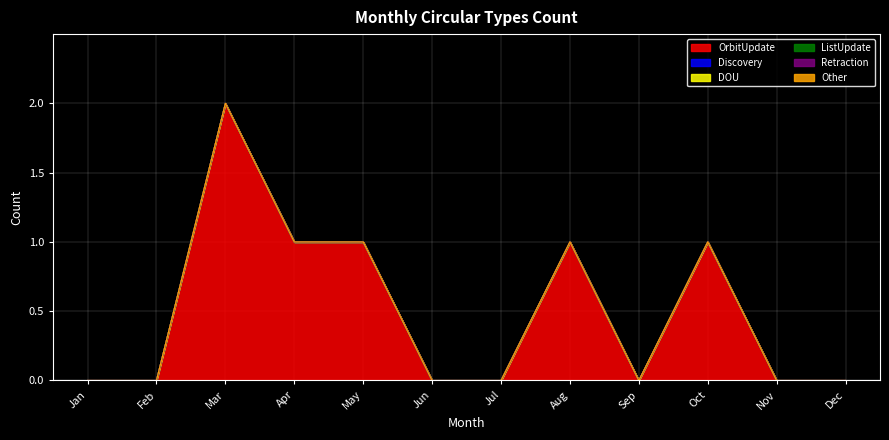

Which series has the largest total across all categories?

OrbitUpdate